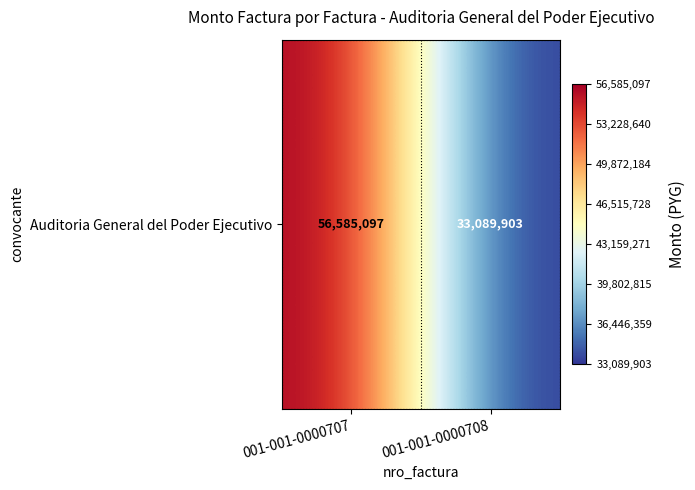

Rank the categories by value from highest to lowest.

001-001-0000707, 001-001-0000708